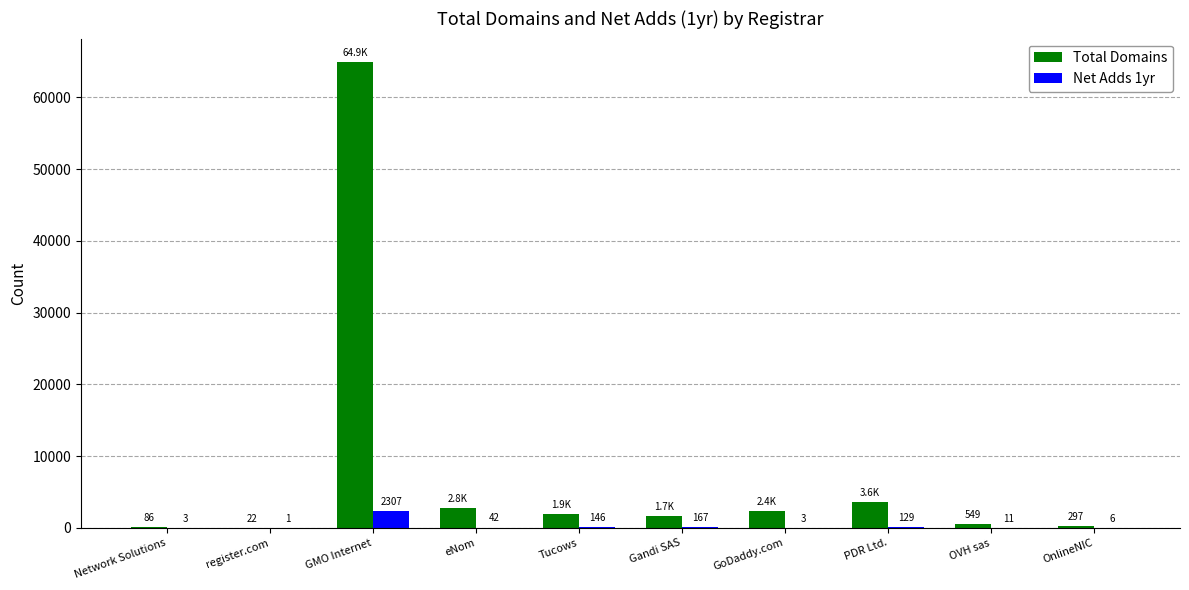

At which label does Net Adds 1yr reach its peak?

GMO Internet